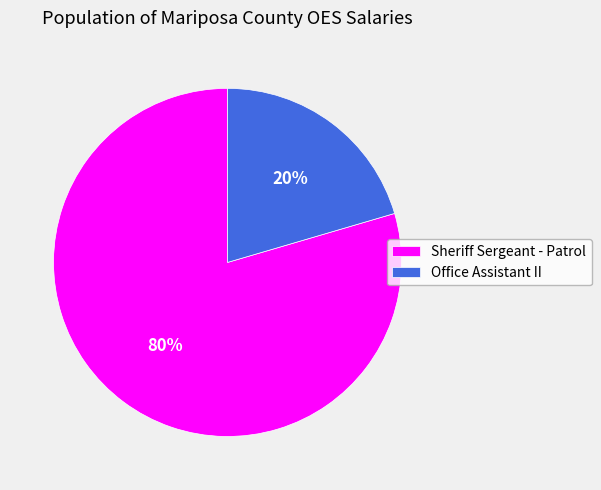

Which category accounts for the majority?

Sheriff Sergeant - Patrol